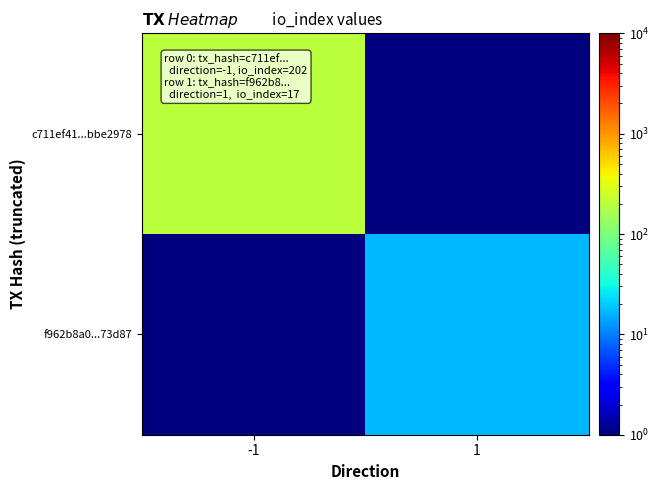

What is the spread (max minus min) of values at 1?

16.5